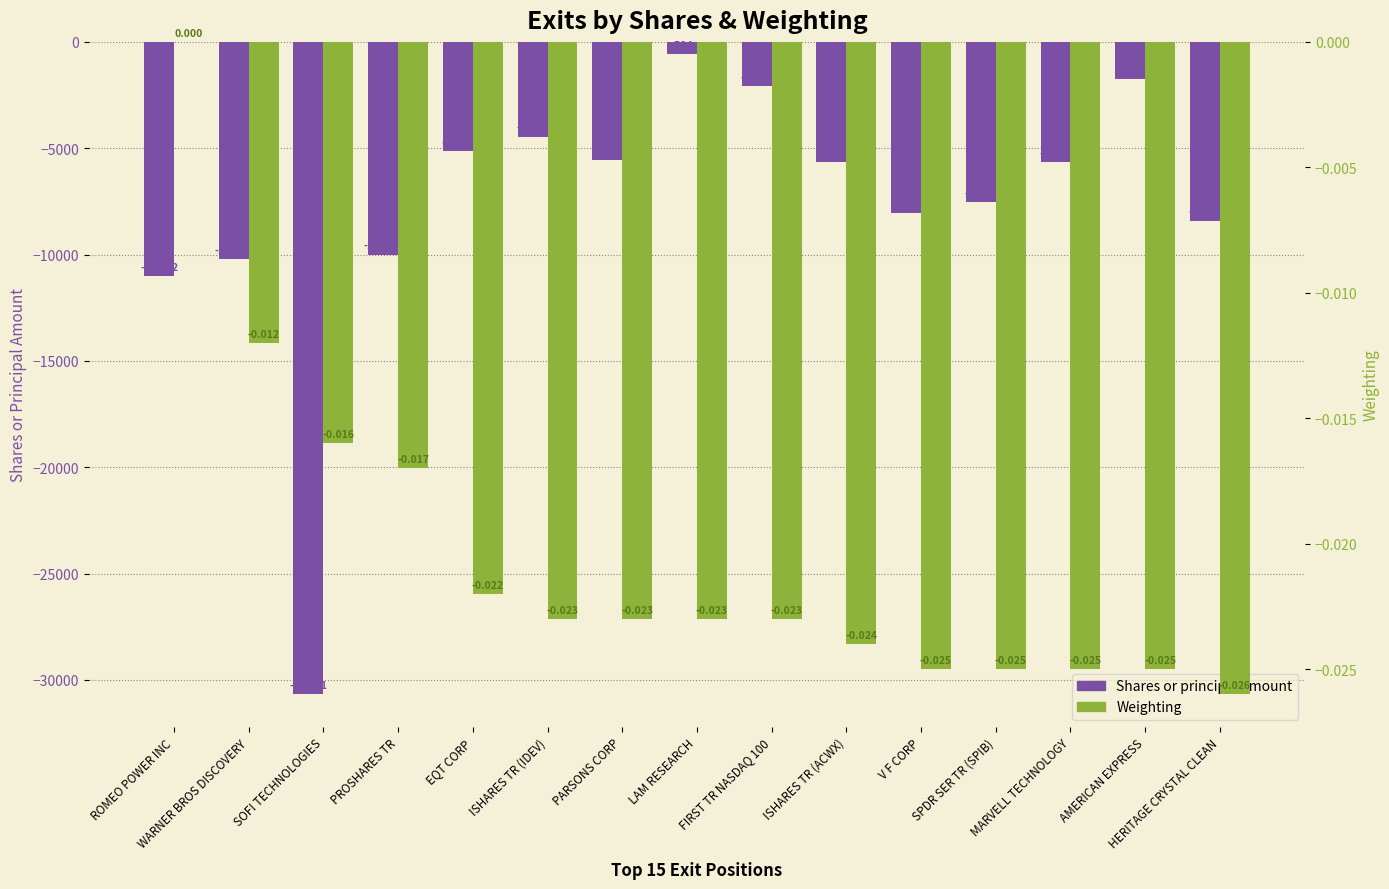

What is the difference between the highest and lowest values at FIRST TR NASDAQ 100?

2083.0